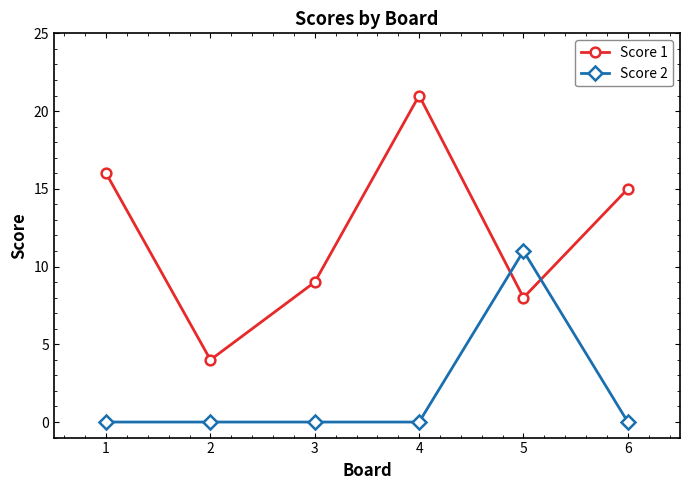

The Score 2 series shows 5 at 5. True or false?

False